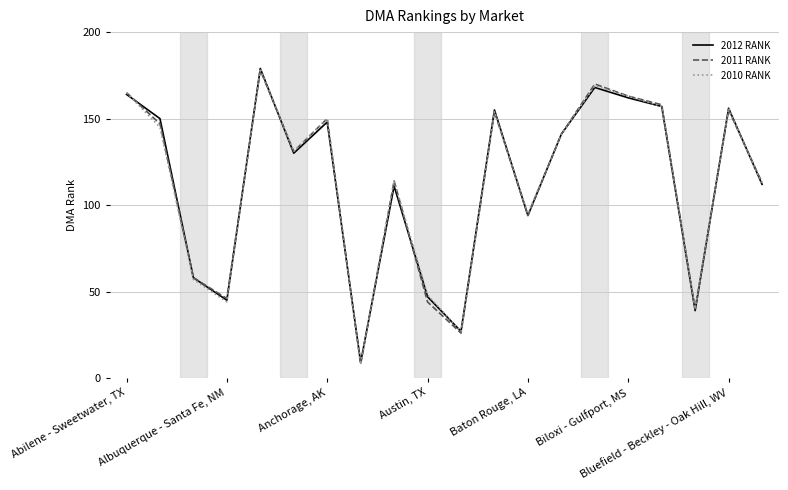

What is the highest value of the 2011 RANK series?

178